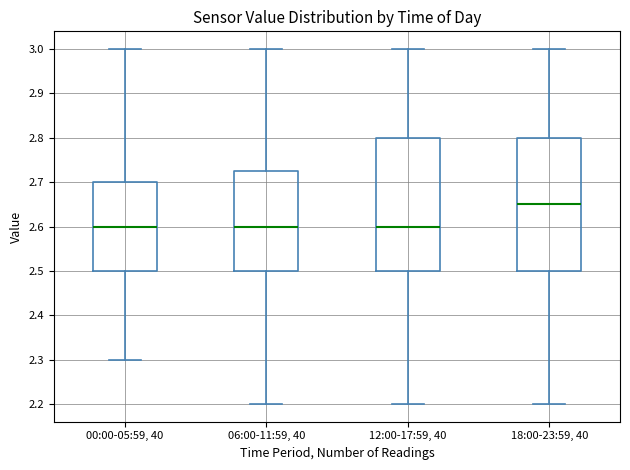

Where does the median line of the box for 06:00-11:59, 40 sit on the y-axis? The values are not printed on the chart, so give them approximately, as read against the axis.

2.60